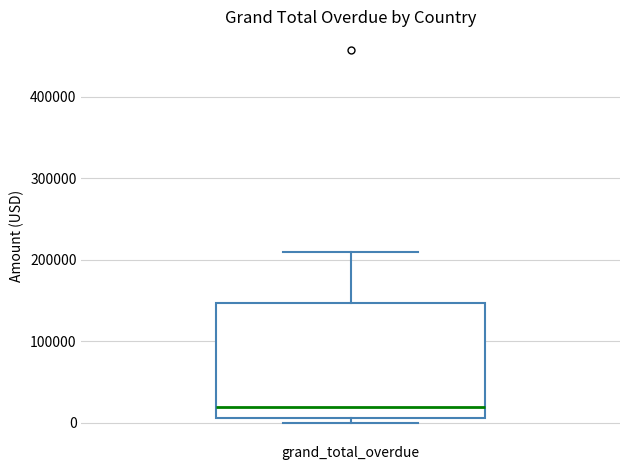

Read this box plot against the y-axis: the position of the median line, the range covered by the box, and the ends of both whiskers. The values are not printed on the chart, so give them approximately, as read against the axis.

median 20000, box 10000 to 150000, whiskers 0 to 210000